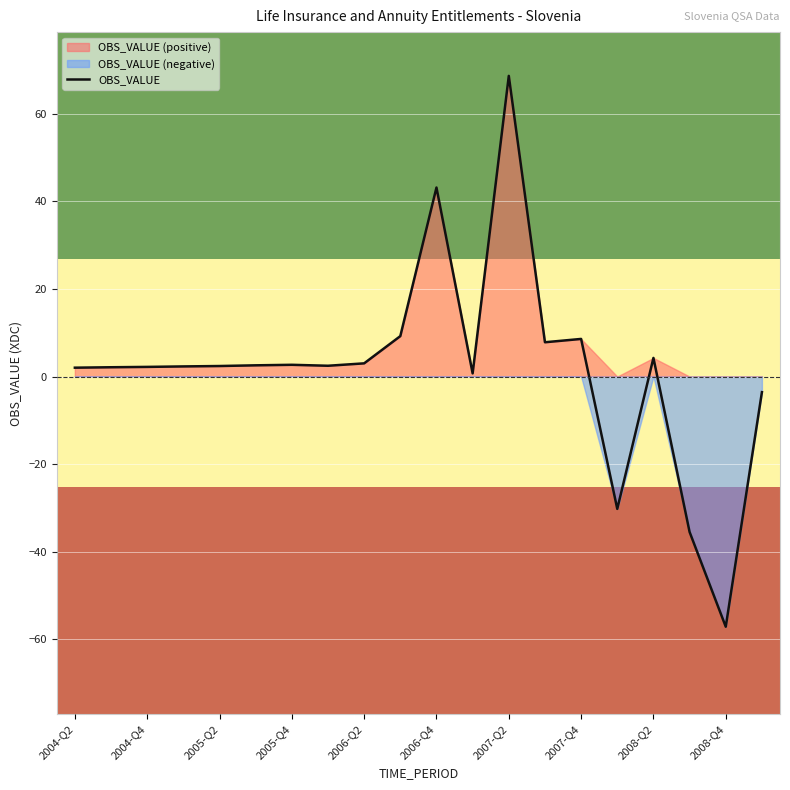

Between 2007-Q4 and 2006-Q1, which is larger?

2007-Q4